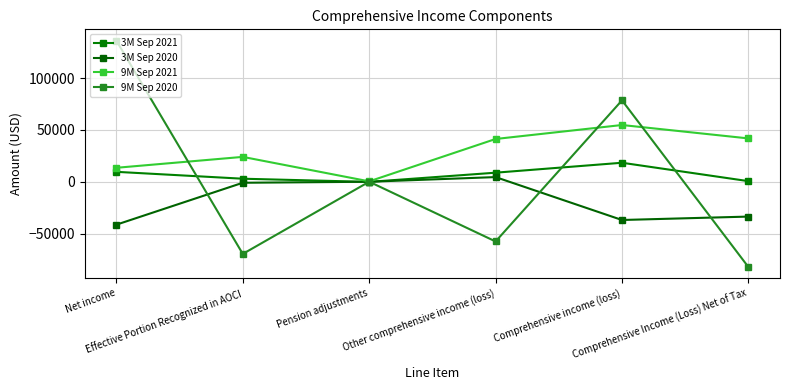

How many lines are shown in the chart?

4